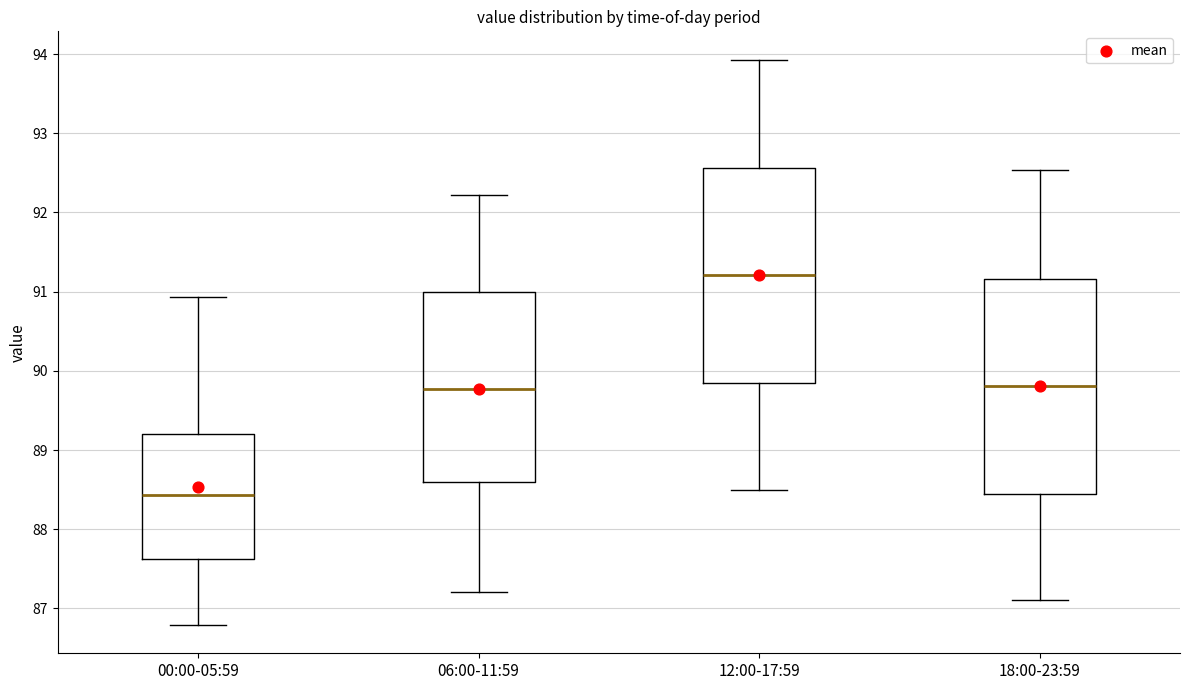

Reading left to right, transcribe this box plot: for each box, give where its median line is, the range the box spans, and where its two whiskers end, as read against the y-axis. The values are not printed on the chart, so give them approximately, as read against the axis.

00:00-05:59: median 88.4, box 87.6 to 89.2, whiskers 86.8 to 90.9
06:00-11:59: median 89.8, box 88.6 to 91.0, whiskers 87.2 to 92.2
12:00-17:59: median 91.2, box 89.8 to 92.6, whiskers 88.5 to 93.9
18:00-23:59: median 89.8, box 88.4 to 91.2, whiskers 87.1 to 92.5